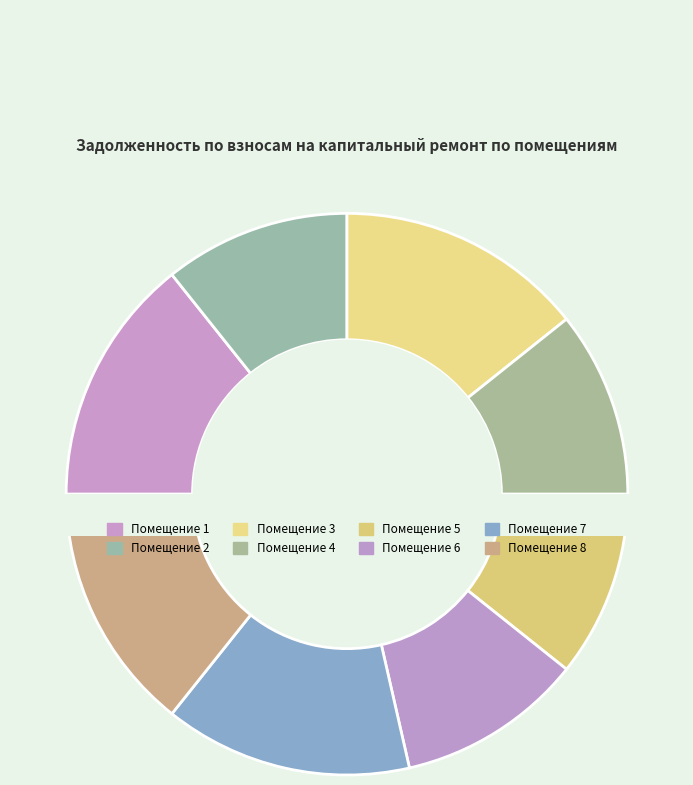

To the nearest percent, what is the difference between the largest and smallest slice percentages?

4%